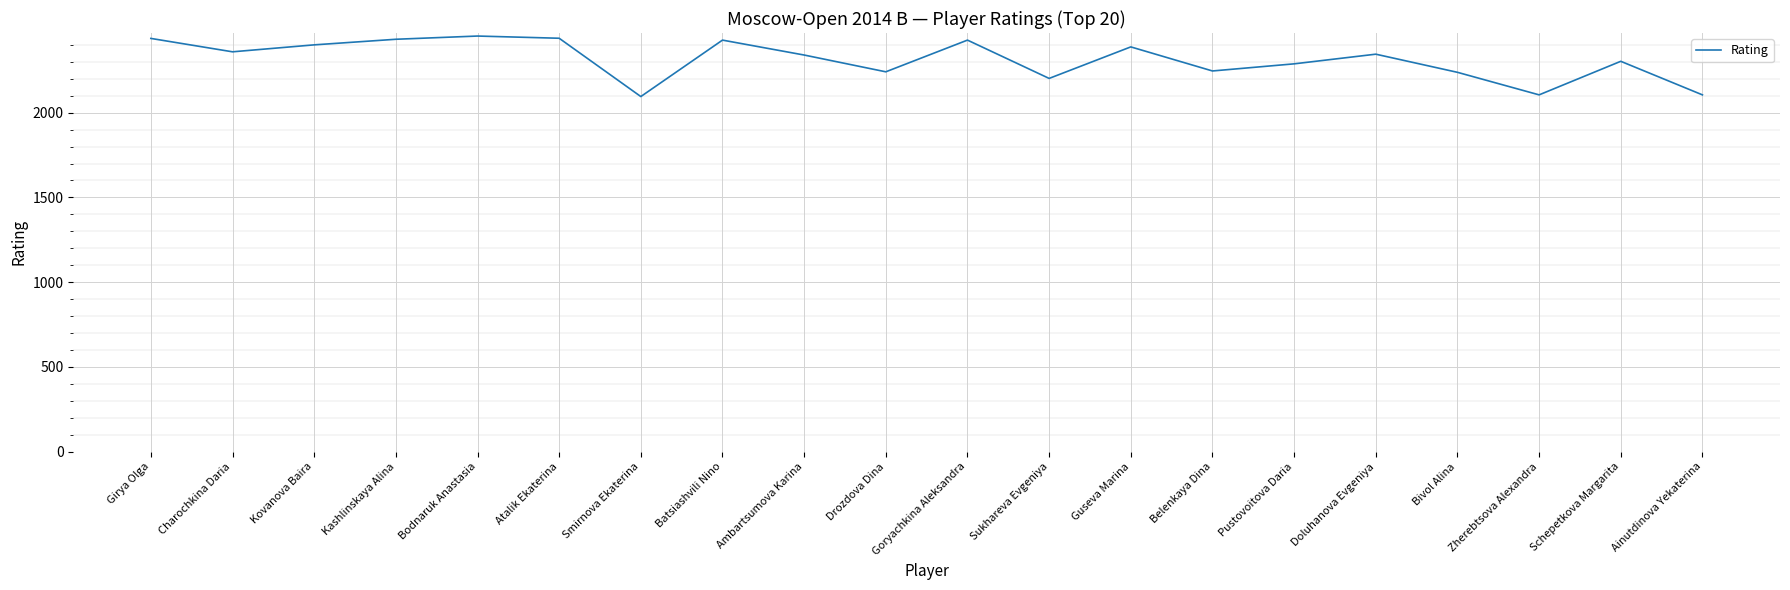

The value at Guseva Marina is 2388. True or false?

True